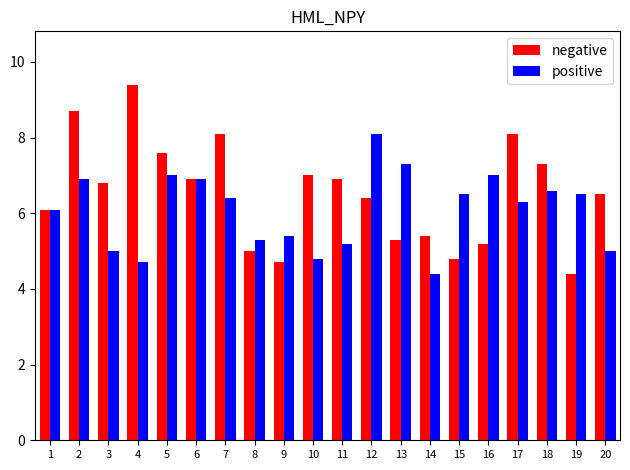

What is the difference between the positive values at 7 and 15?

0.1